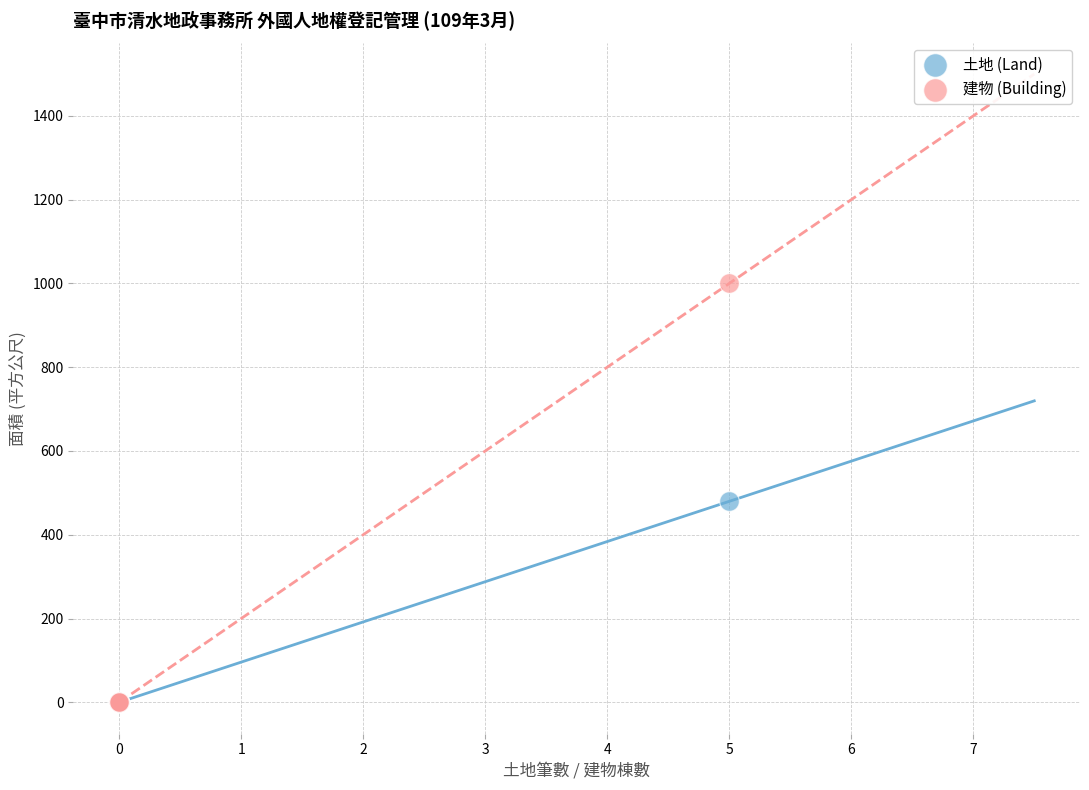

Across all series, what Y value is closest to 499?

479.8